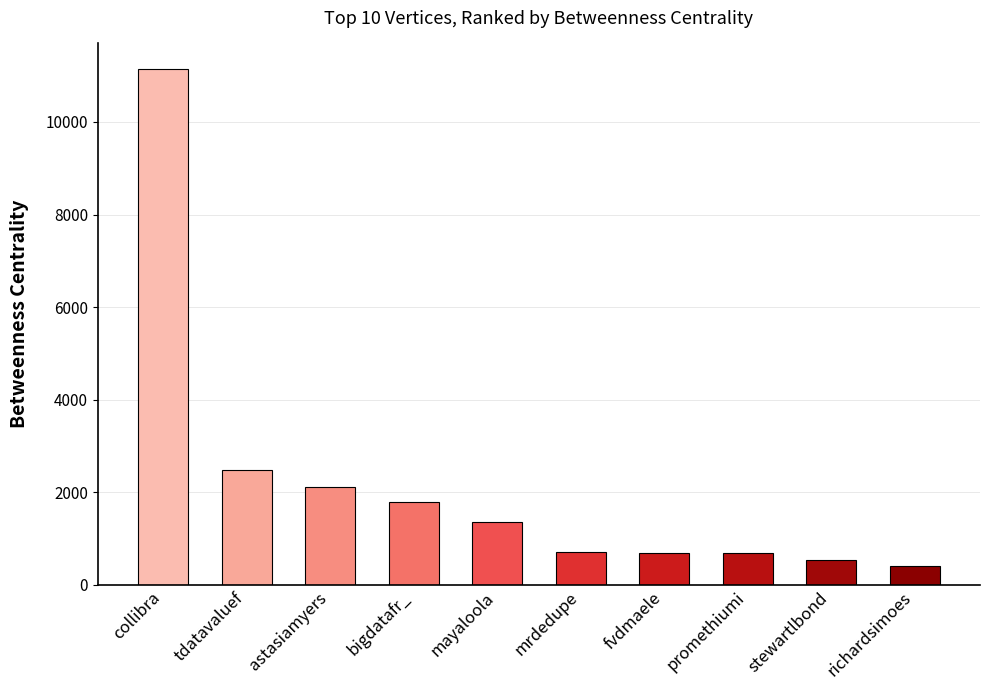

How many bars are there in total?

10